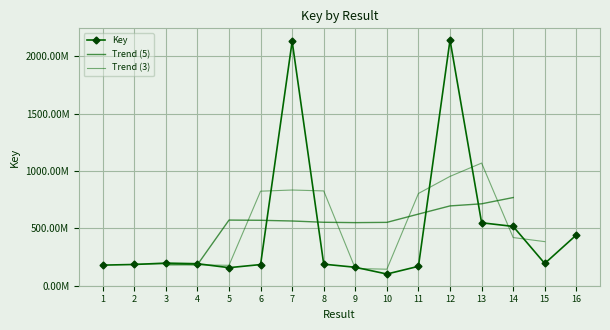

What is the greatest value displayed?

2140984399